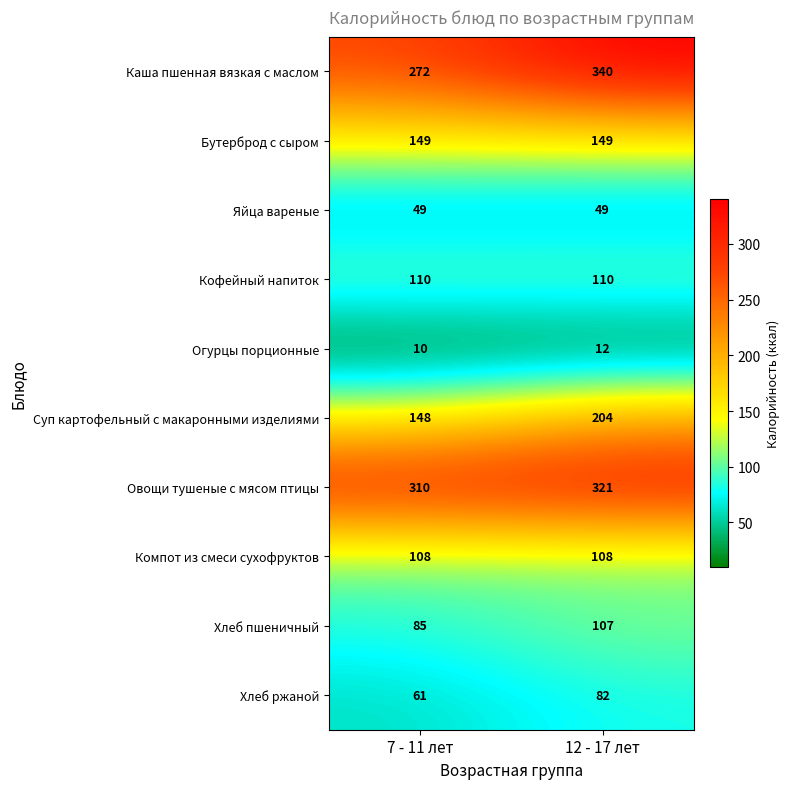

Reading left to right, list all the values displayed in this chart.

Каша пшенная вязкая с маслом: 7 - 11 лет=272	12 - 17 лет=340
Бутерброд с сыром: 7 - 11 лет=149	12 - 17 лет=149
Яйца вареные: 7 - 11 лет=49	12 - 17 лет=49
Кофейный напиток: 7 - 11 лет=110	12 - 17 лет=110
Огурцы порционные: 7 - 11 лет=10	12 - 17 лет=12
Суп картофельный с макаронными изделиями: 7 - 11 лет=148	12 - 17 лет=204
Овощи тушеные с мясом птицы: 7 - 11 лет=310	12 - 17 лет=321
Компот из смеси сухофруктов: 7 - 11 лет=108	12 - 17 лет=108
Хлеб пшеничный: 7 - 11 лет=85	12 - 17 лет=107
Хлеб ржаной: 7 - 11 лет=61	12 - 17 лет=82